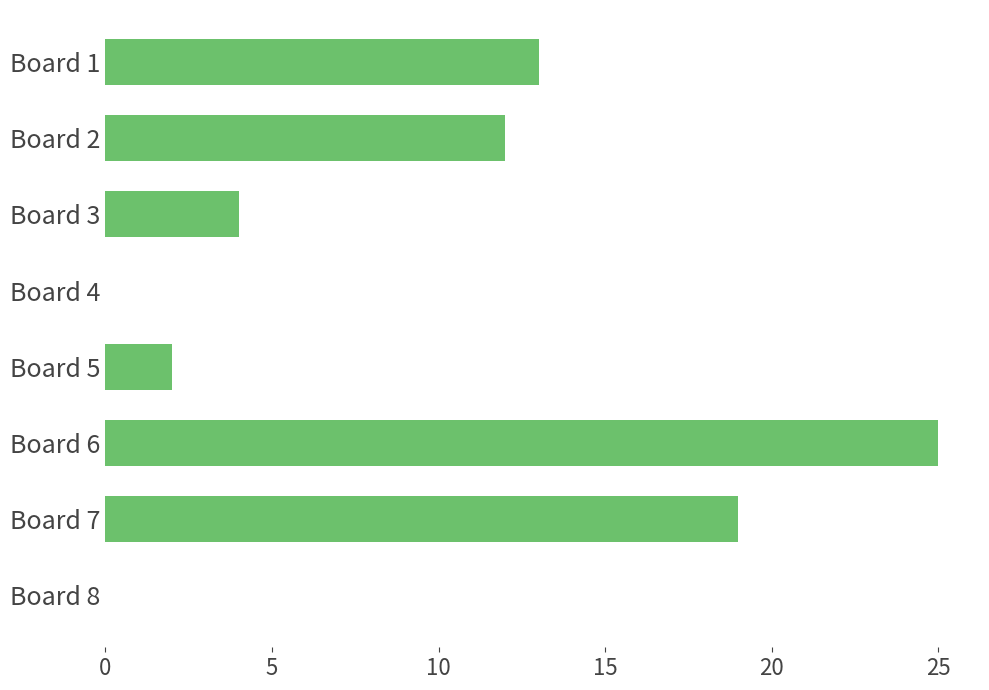

Which category has the highest value across all series?

Board 6